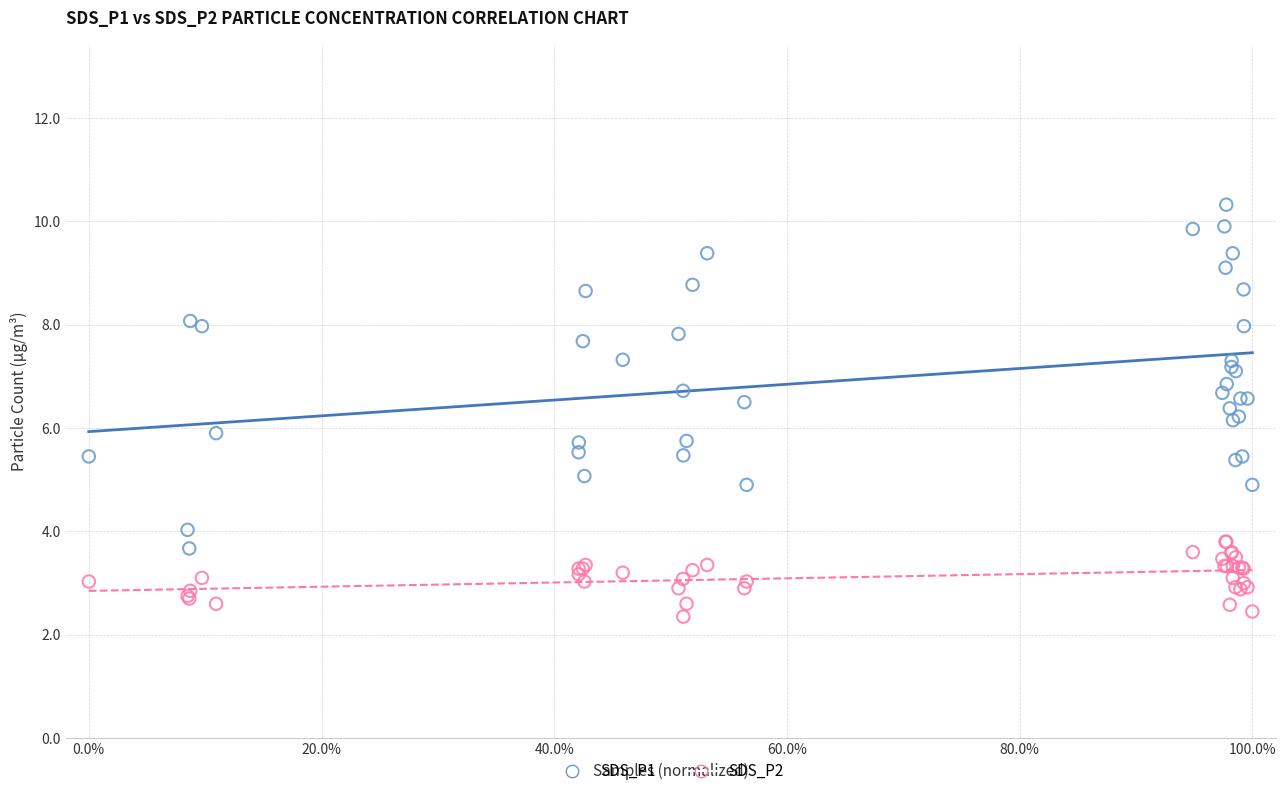

Which series has the largest Y range (max minus min)?

SDS_P1